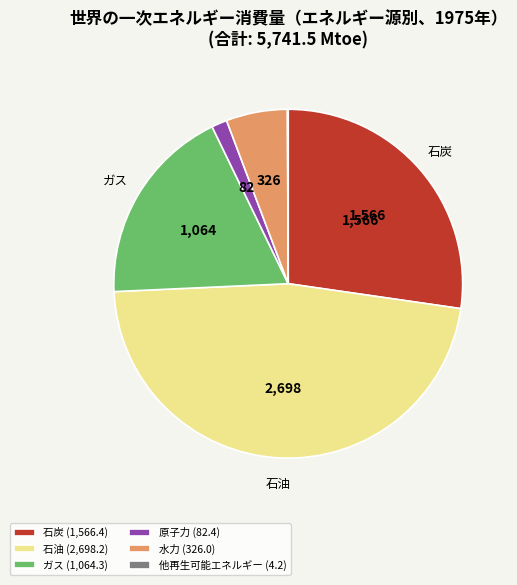

Between 原子力 (82.4) and 石炭 (1,566.4), which is larger?

石炭 (1,566.4)